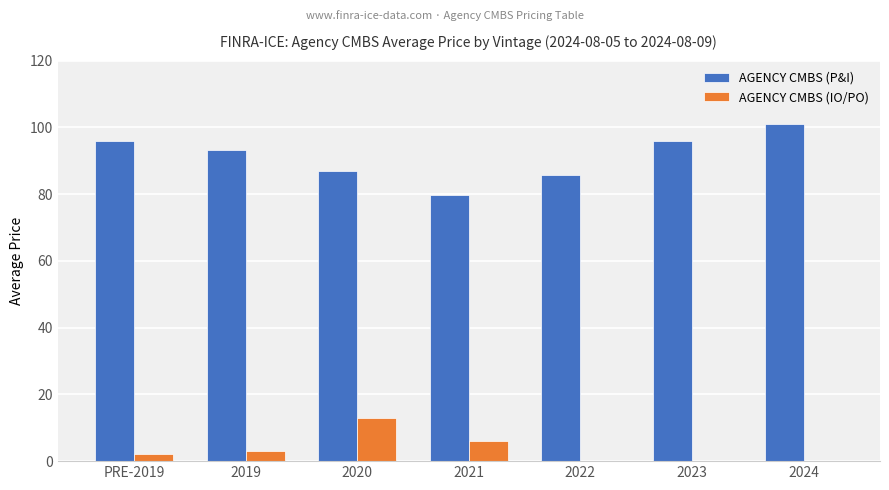

Where does the AGENCY CMBS (P&I) series first go above 93?

PRE-2019